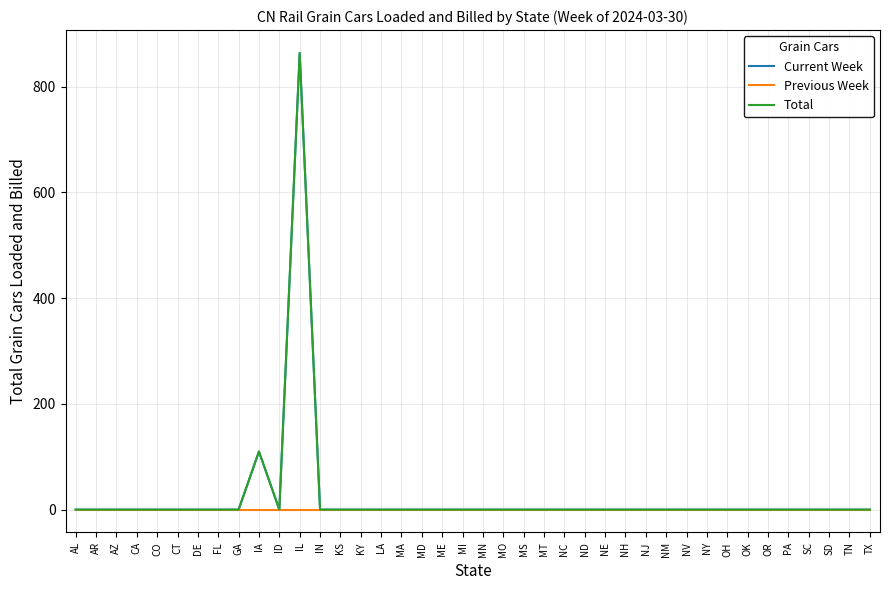

Which series changed the most between AR and TX?

Current Week